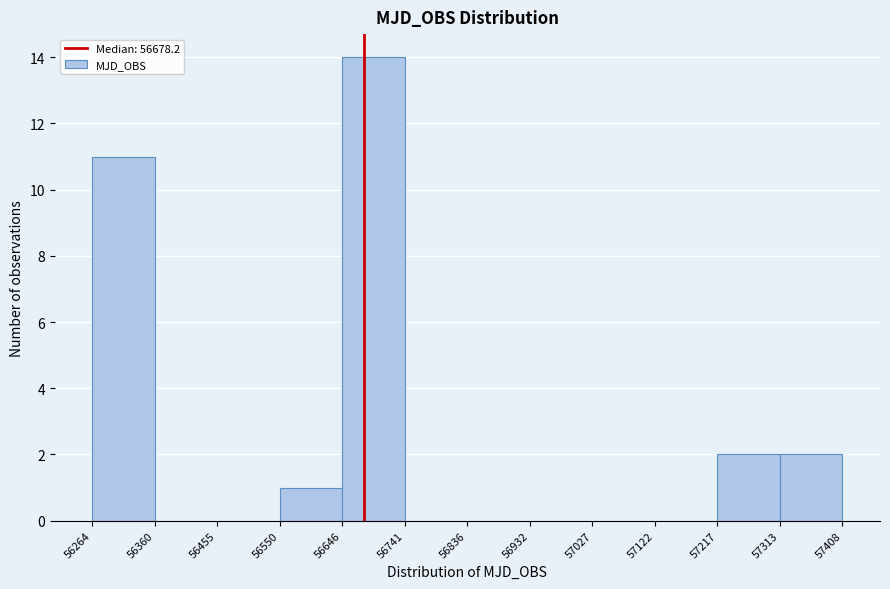

Which range on the x-axis has the tallest bar?

56646 to 56741